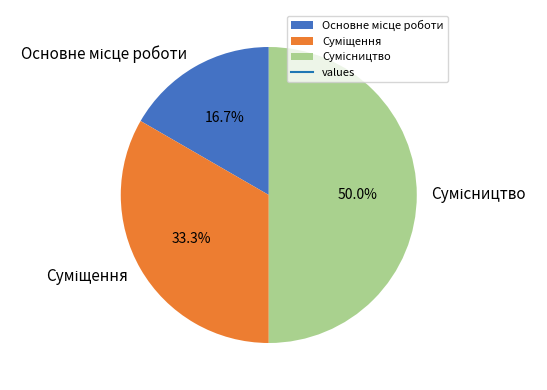

Does any single category account for the majority?

No